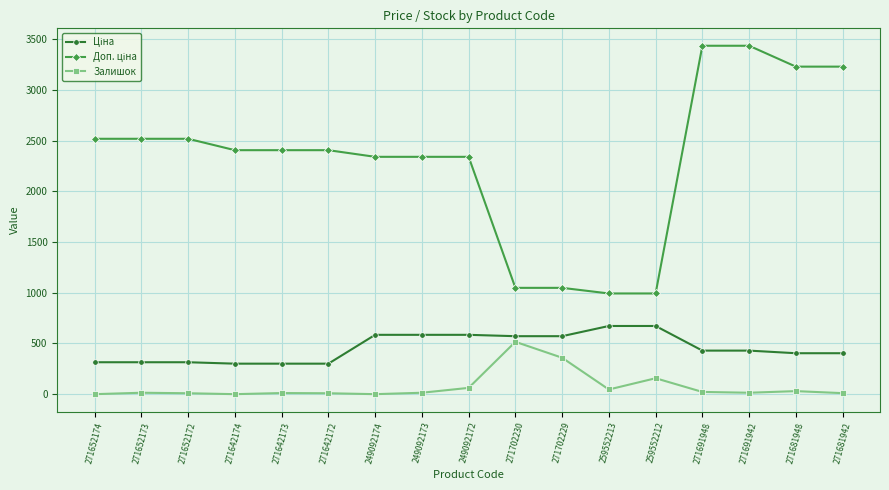

At which label does Залишок reach its peak?

271702230